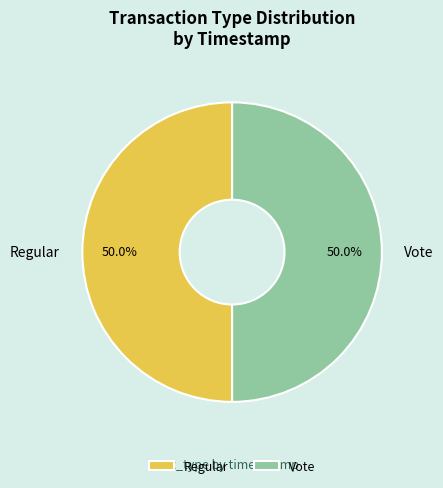

How many slices are in this pie chart?

2